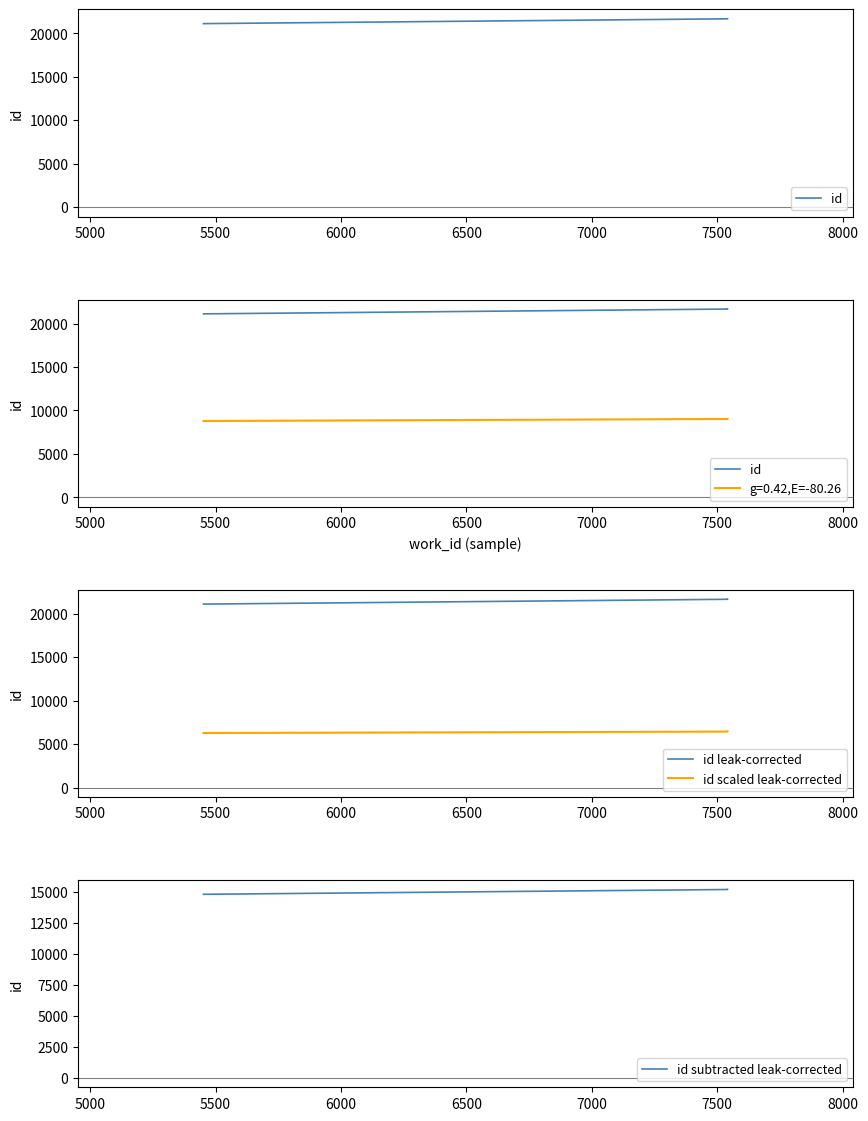

At how many categories does at least one series exceed 21395?

2